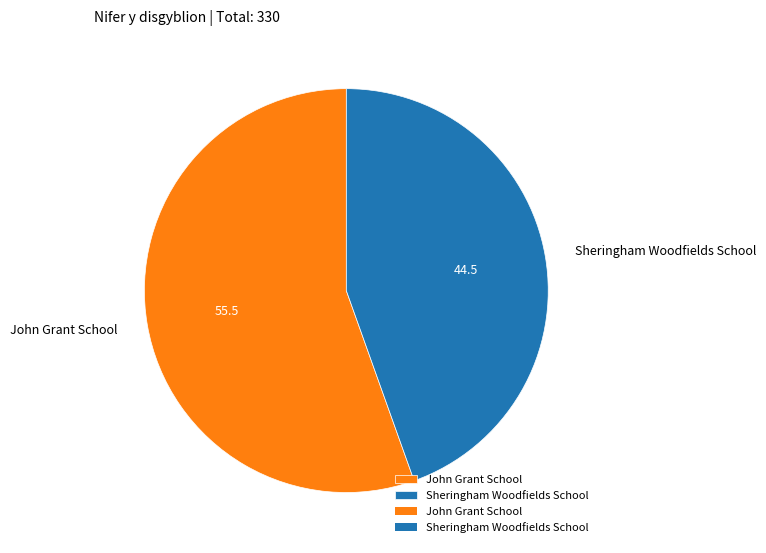

Is the sum of Sheringham Woodfields School and John Grant School greater than half?

Yes